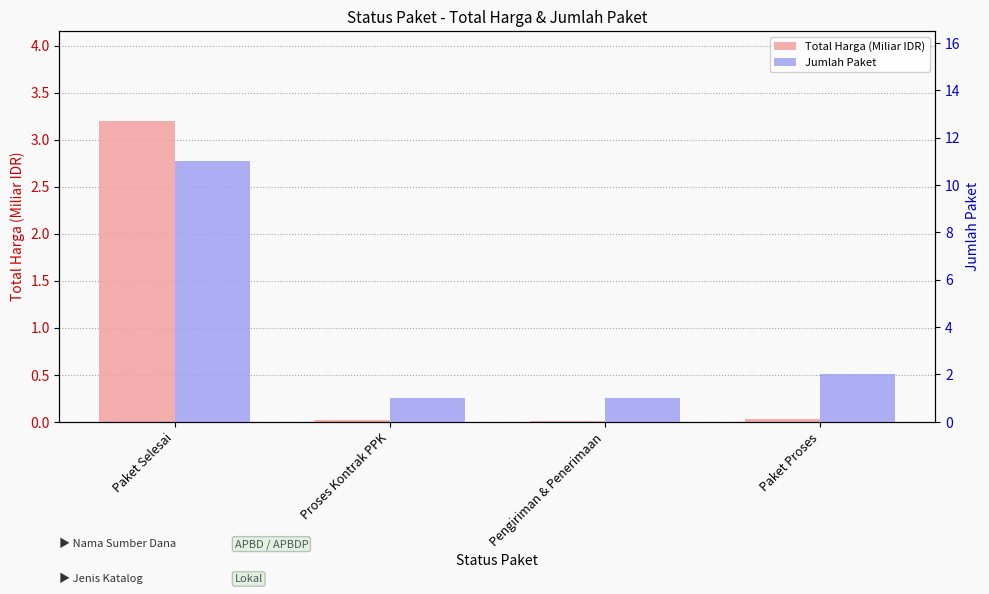

How many bars are there in total?

8